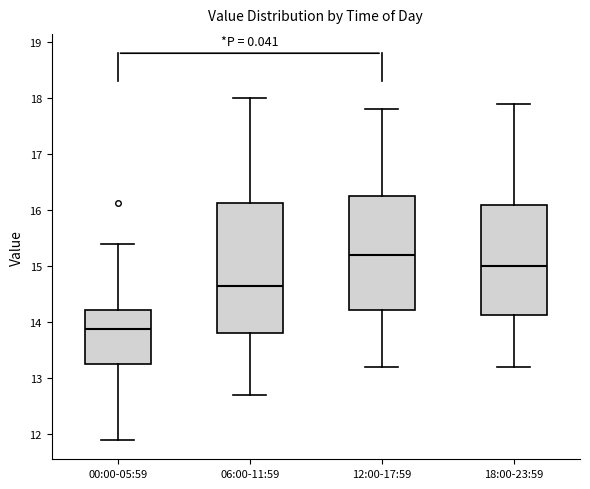

Where does the upper whisker of the box for 06:00-11:59 end on the y-axis? The values are not printed on the chart, so give them approximately, as read against the axis.

18.0